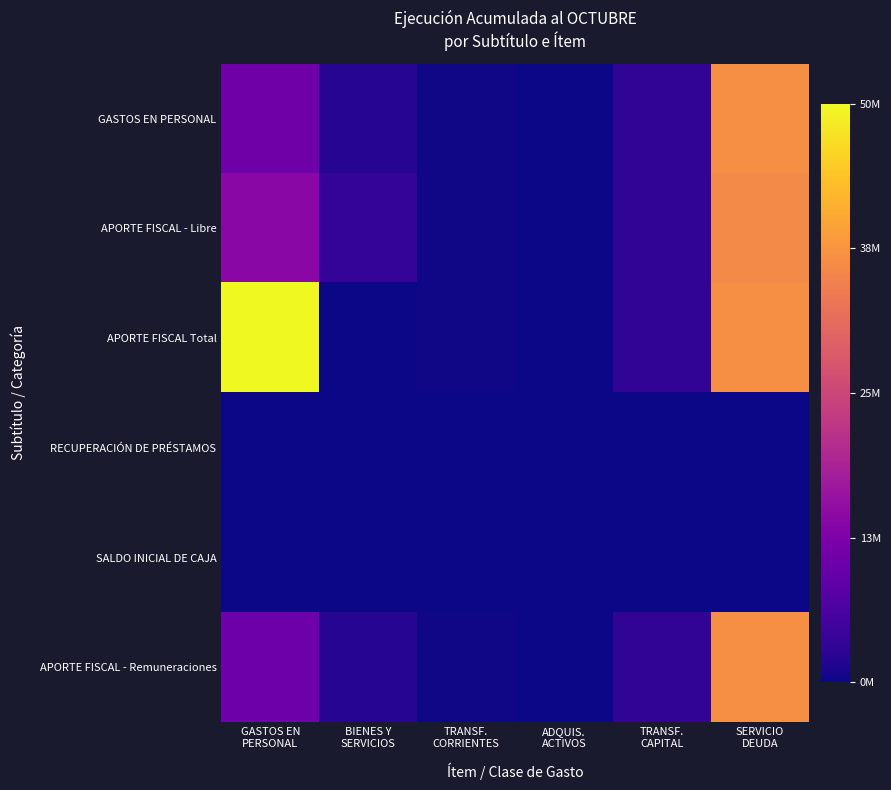

Which series has the largest total across all categories?

APORTE FISCAL Total